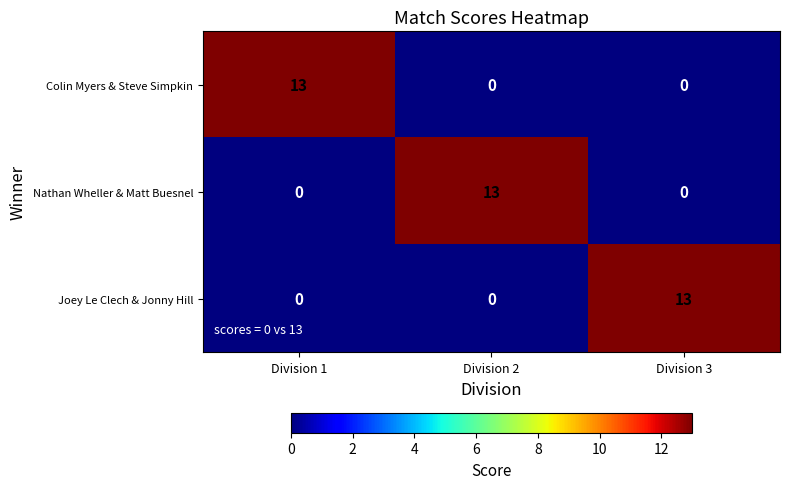

What is the average value of the Joey Le Clech & Jonny Hill series?

4